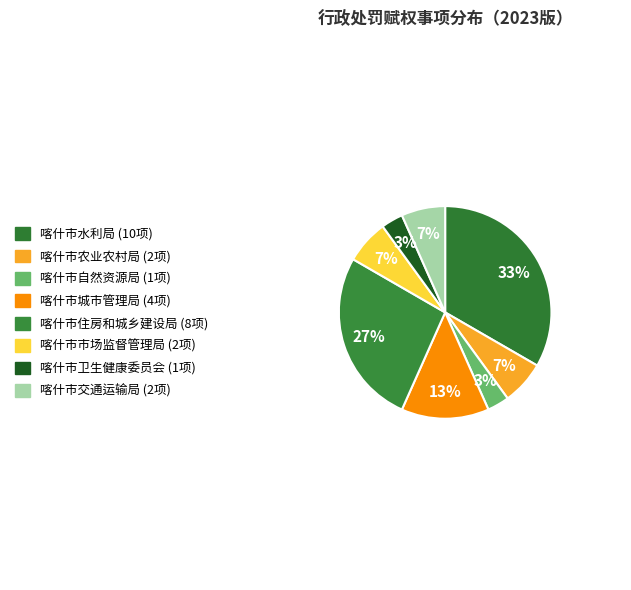

How many slices are in this pie chart?

8